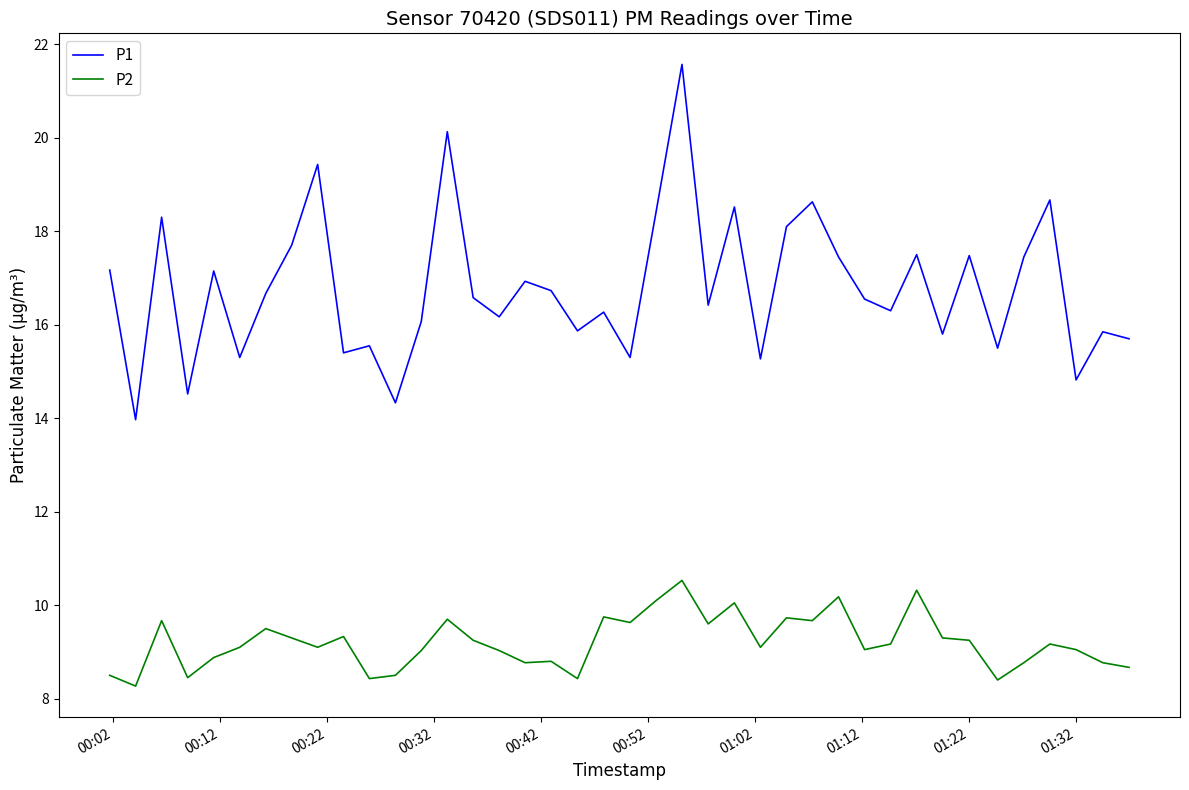

True or false: P2 has more than 0 points higher than both neighbors.

True